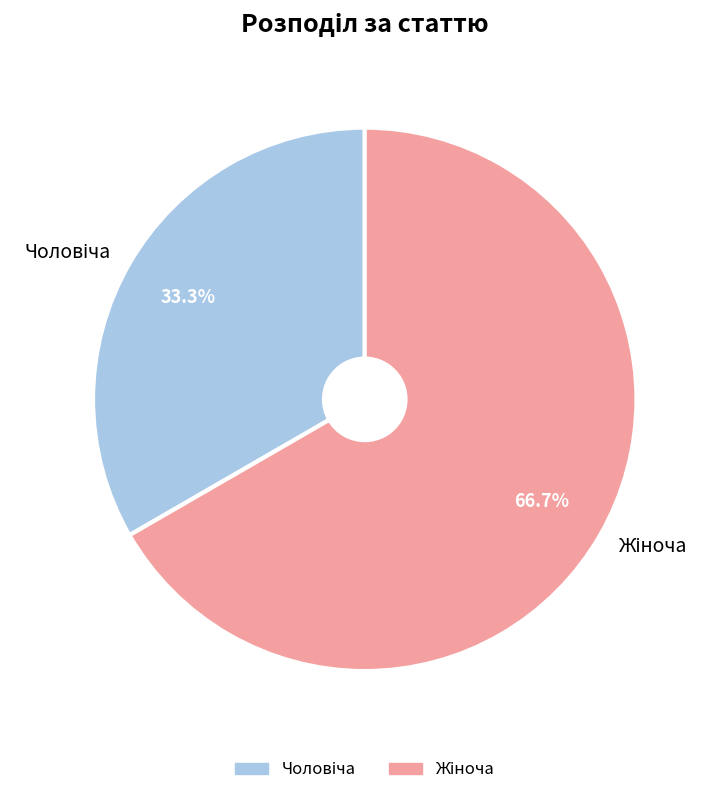

Is there a majority slice in this chart?

Yes